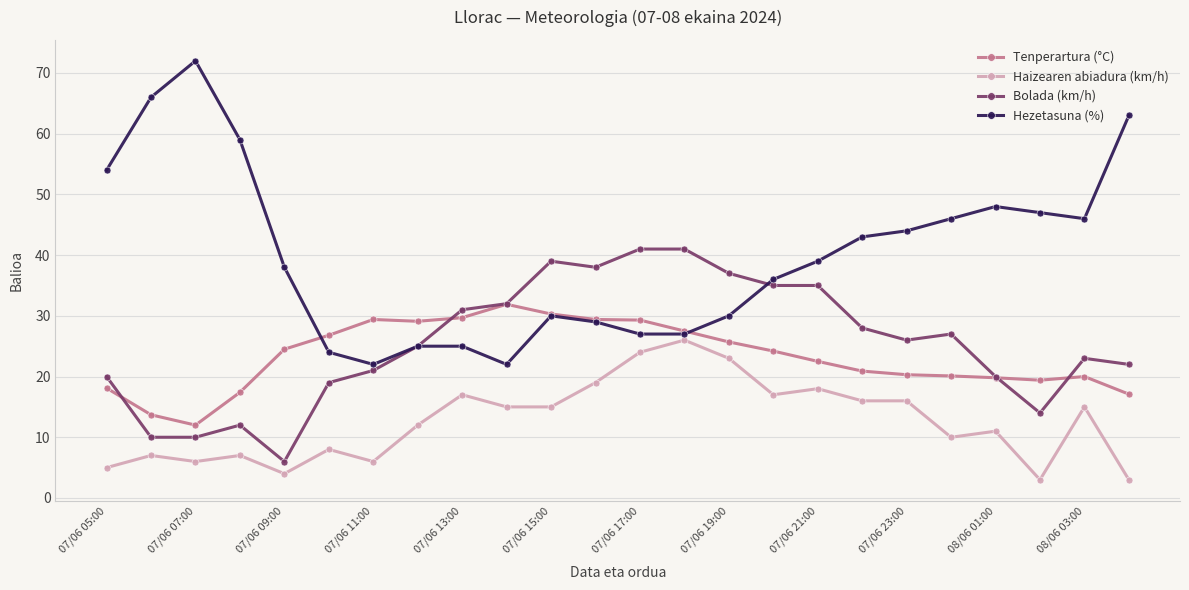

What is the maximum value for Bolada (km/h)?

41.0